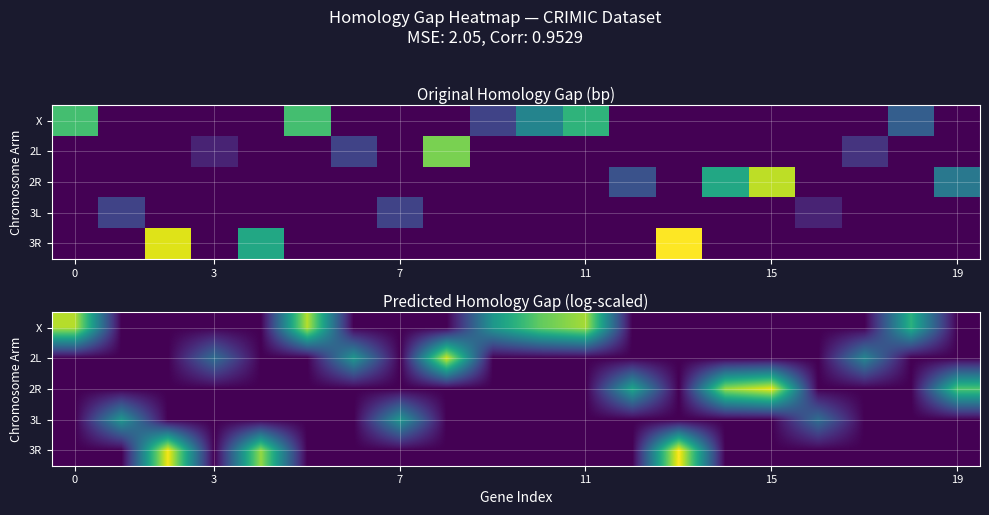

Which series has the widest spread of values?

3R